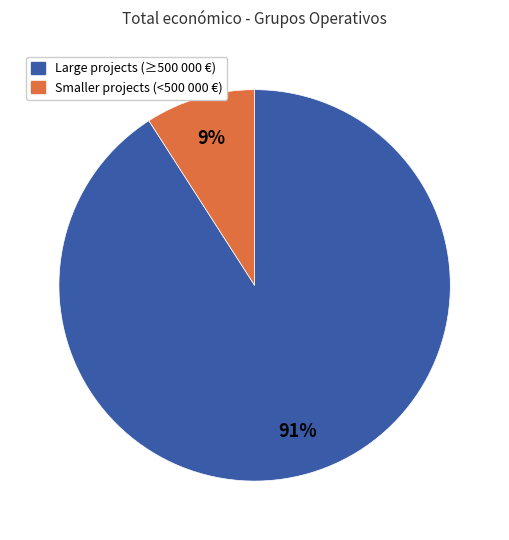

Is there any slice that represents more than half of the pie?

Yes